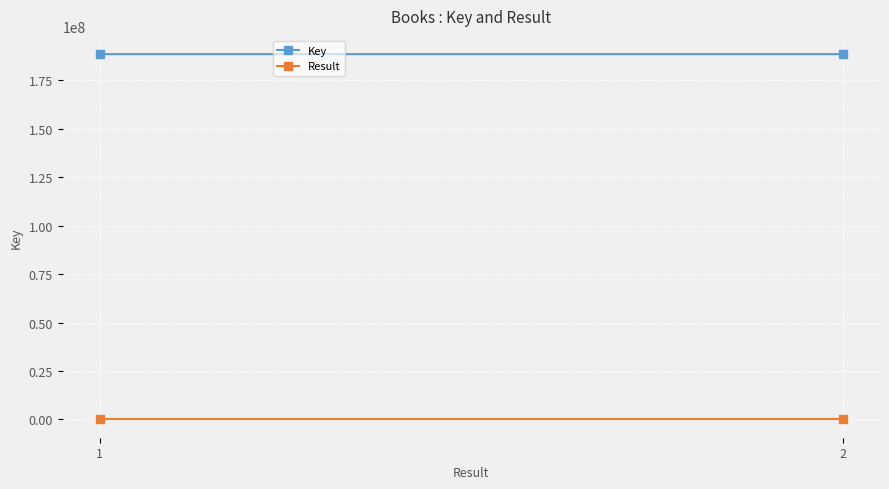

Rank the categories by Result value from highest to lowest.

2, 1